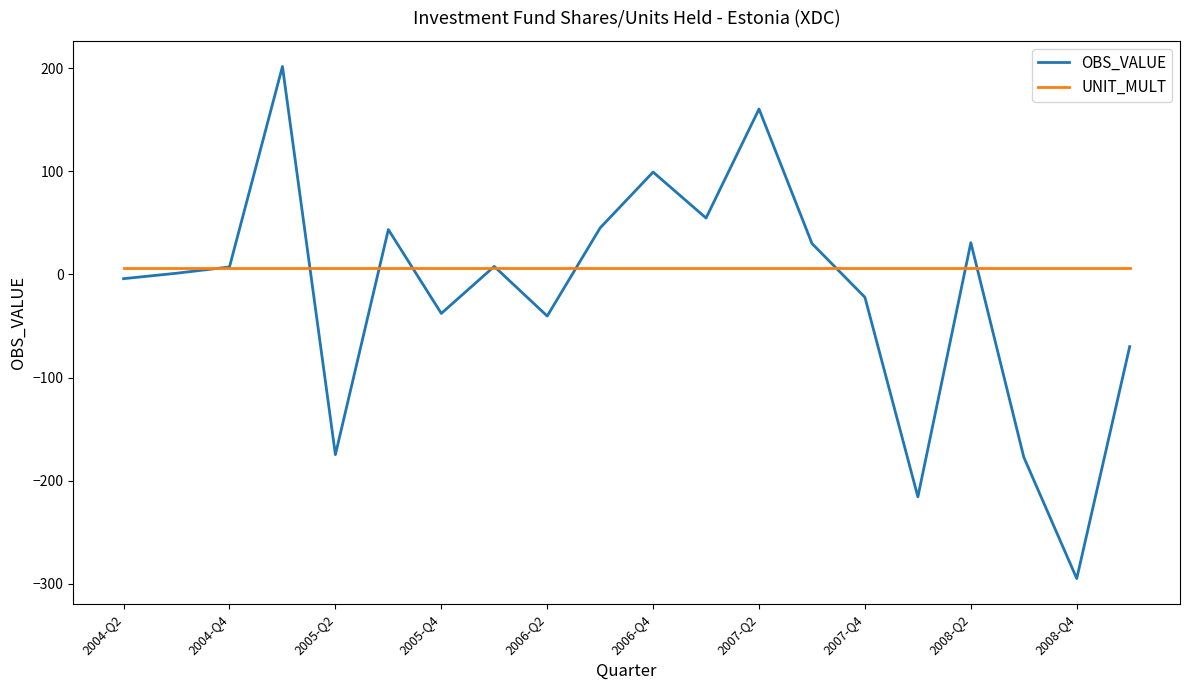

In OBS_VALUE, how many points are higher than both neighbors (excluding endpoints)?

6